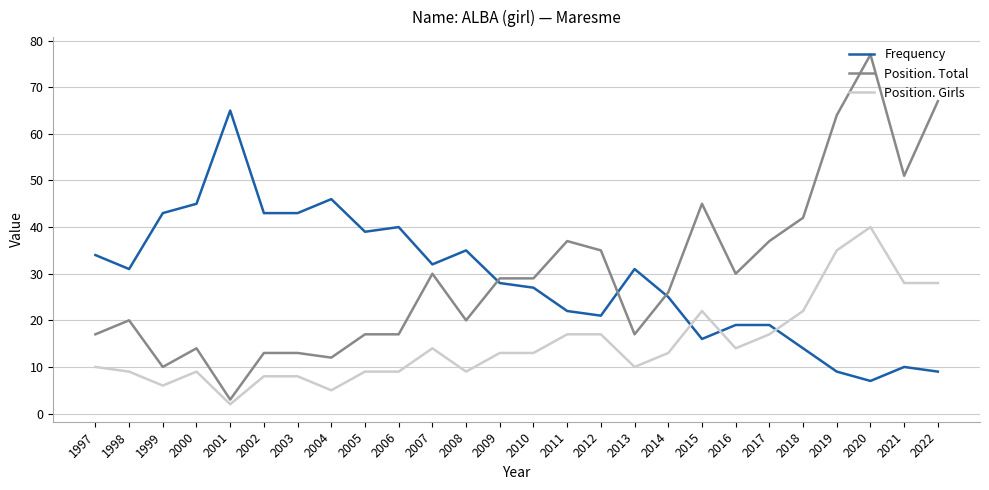

The value of Position. Girls at 2019 is 35. True or false?

True